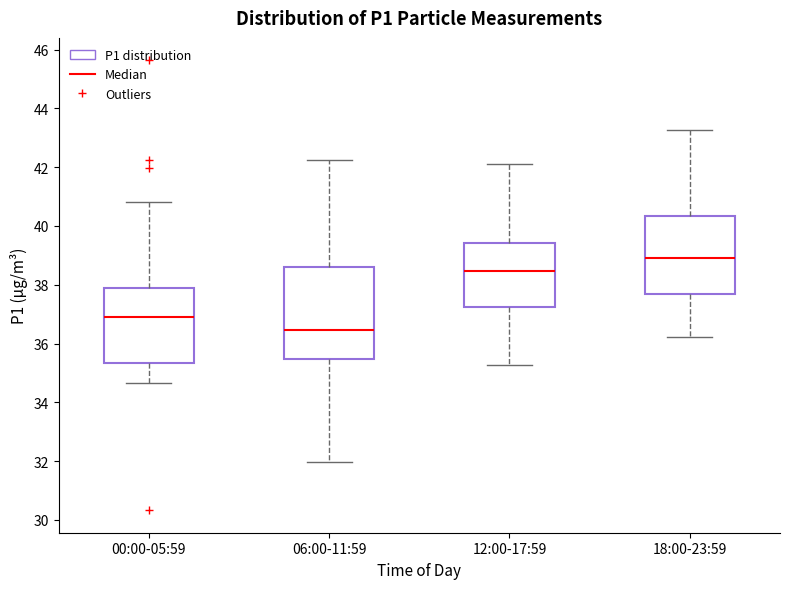

Where does the upper whisker of the box for 06:00-11:59 end on the y-axis? The values are not printed on the chart, so give them approximately, as read against the axis.

42.2